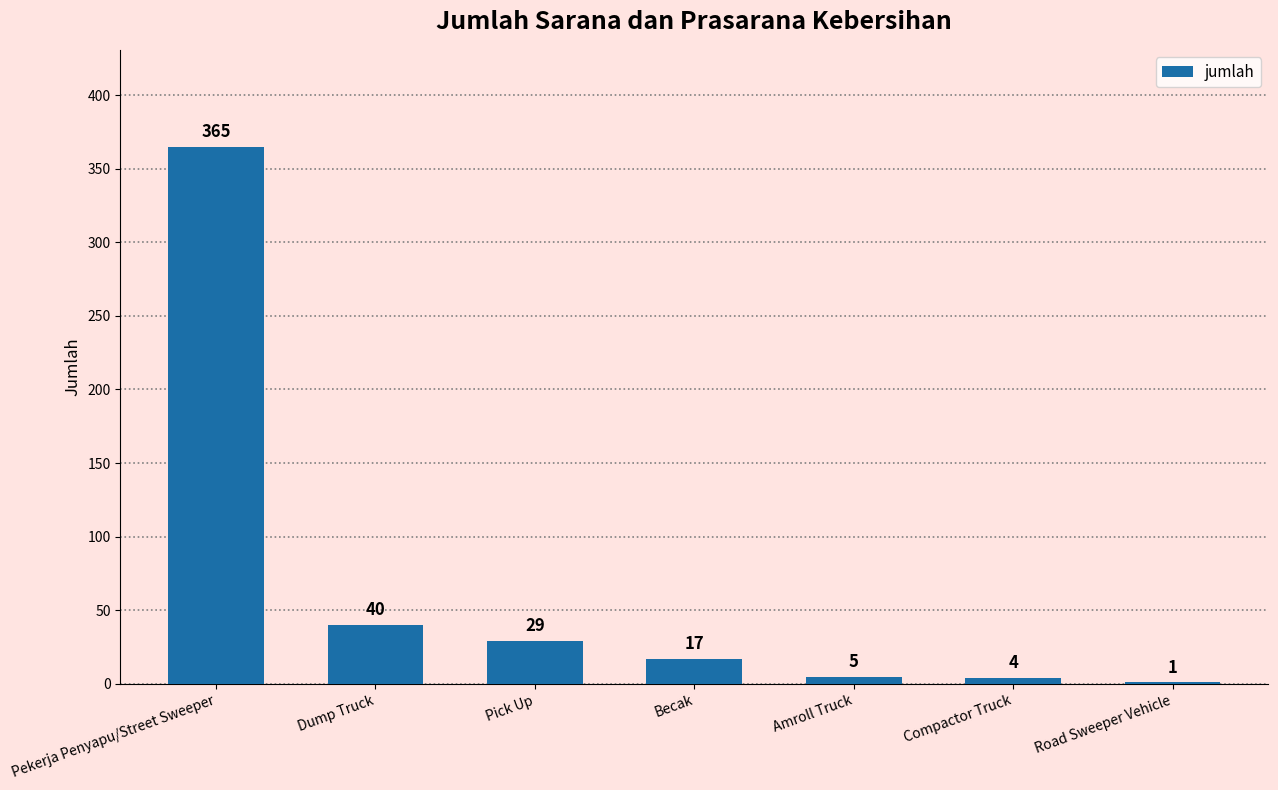

Which category has the highest value across all series?

Pekerja Penyapu/Street Sweeper